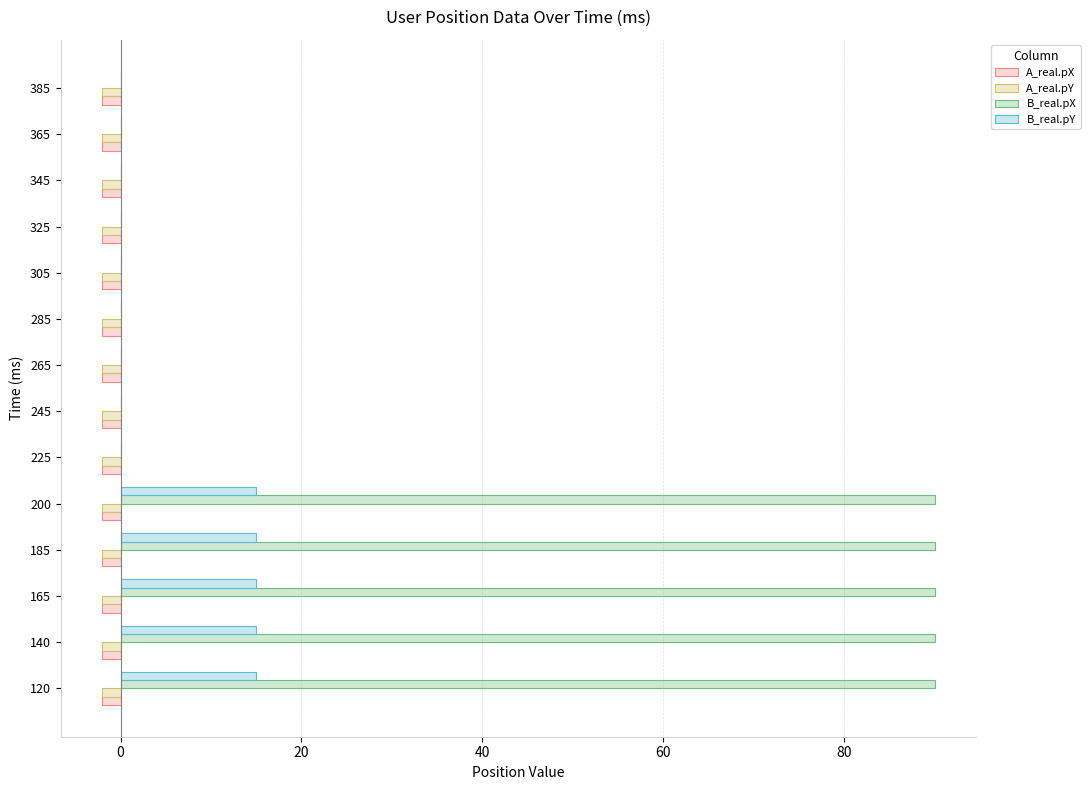

Which series has the largest total across all categories?

B_real.pX